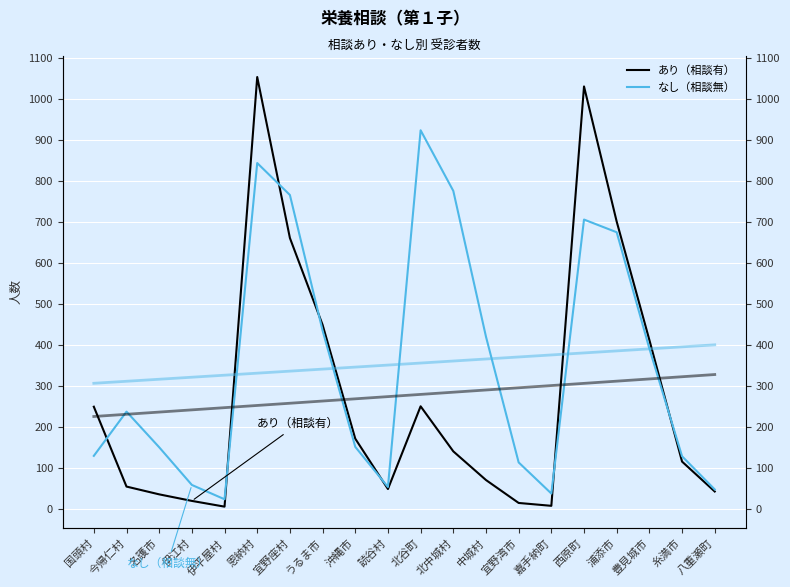

Between which two adjacent categories do なし（相談無） and あり（相談有）（傾向線） first intersect?

国頭村 and 今帰仁村